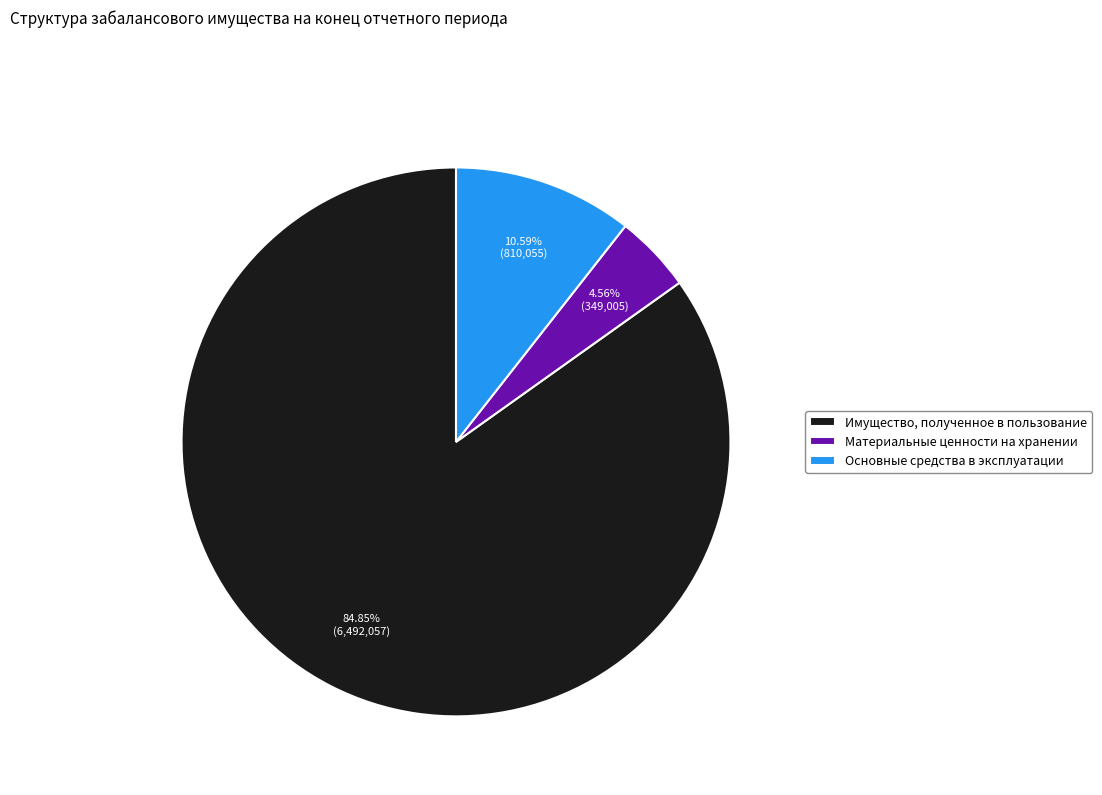

To the nearest percent, what percentage of the pie is Имущество, полученное в пользование?

85%